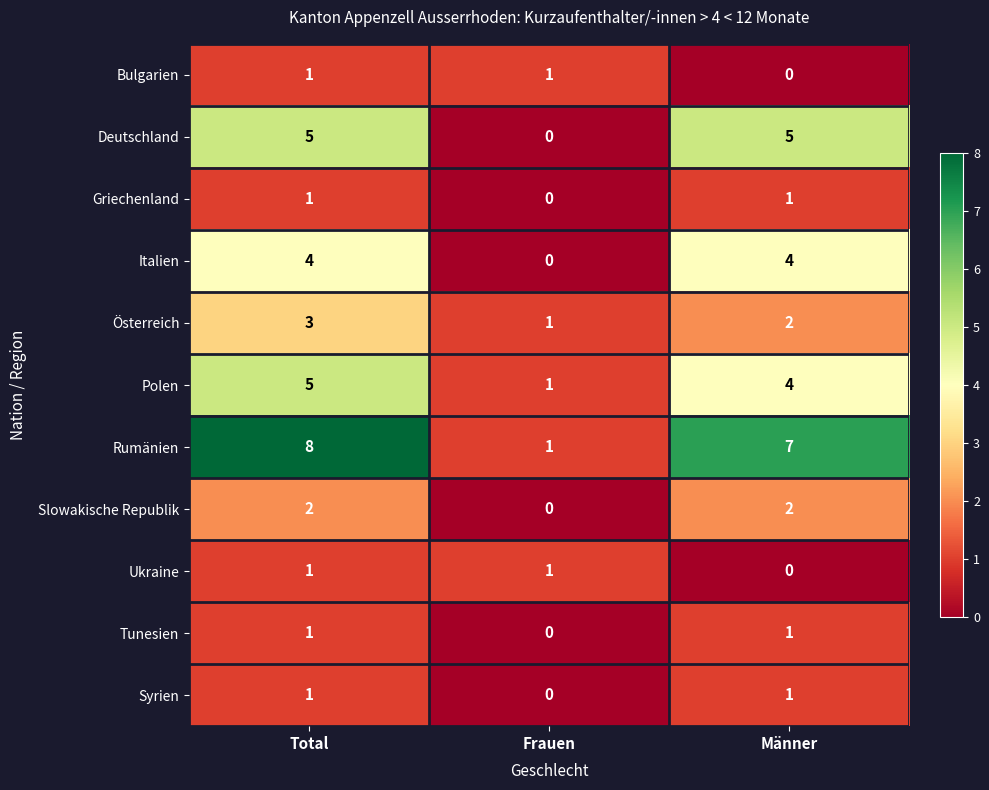

What is the total value across all series at Frauen?

5